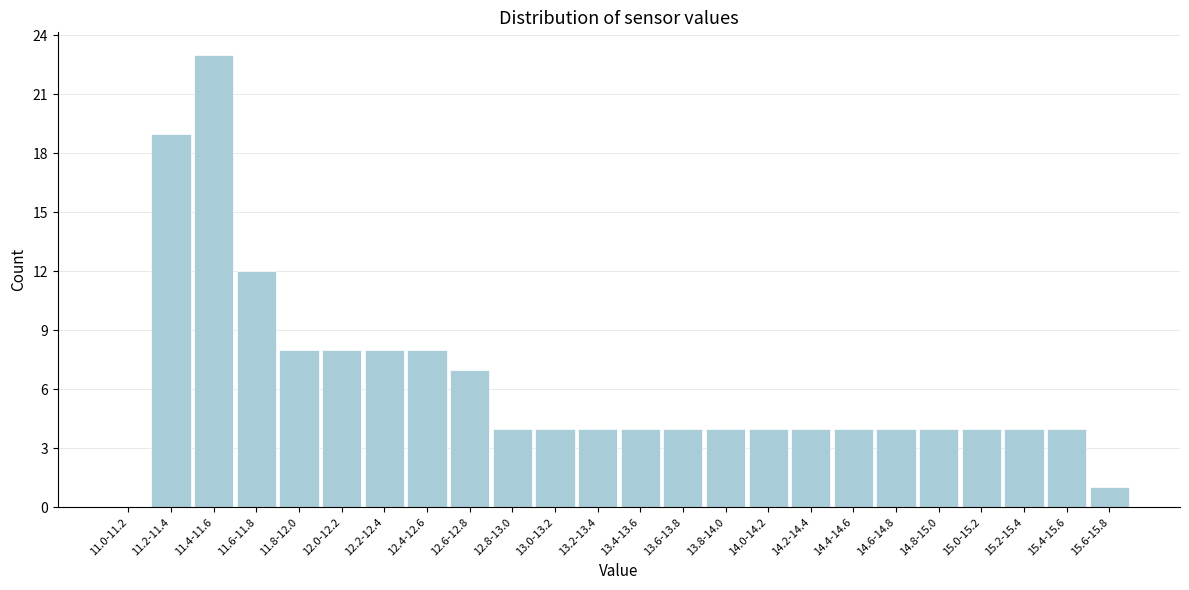

Reading left to right, extract all data points from this chart.

11.0-11.2=0	11.2-11.4=19	11.4-11.6=23	11.6-11.8=12	11.8-12.0=8	12.0-12.2=8	12.2-12.4=8	12.4-12.6=8	12.6-12.8=7	12.8-13.0=4	13.0-13.2=4	13.2-13.4=4	13.4-13.6=4	13.6-13.8=4	13.8-14.0=4	14.0-14.2=4	14.2-14.4=4	14.4-14.6=4	14.6-14.8=4	14.8-15.0=4	15.0-15.2=4	15.2-15.4=4	15.4-15.6=4	15.6-15.8=1